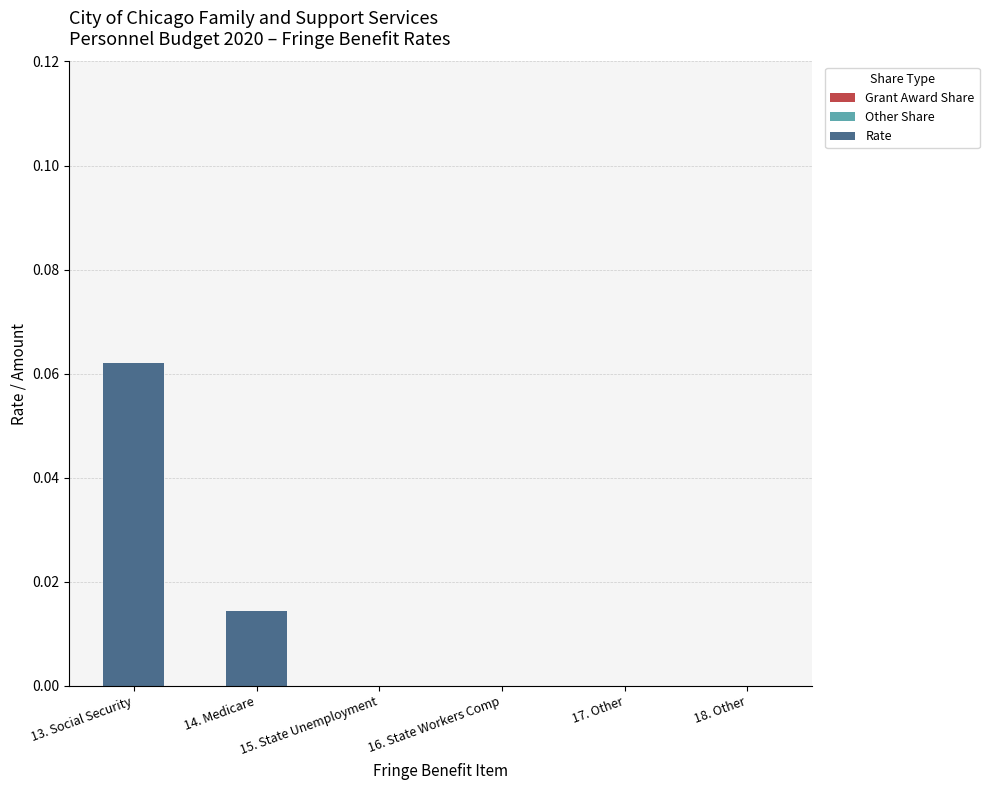

Between 13. Social Security and 15. State Unemployment, which is larger?

13. Social Security